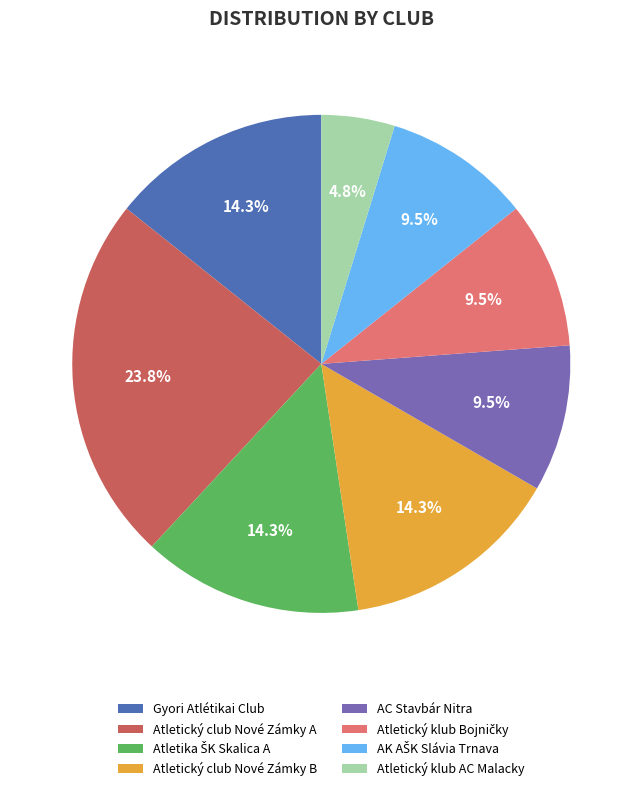

Which category has the biggest portion of the pie?

Atletický club Nové Zámky A